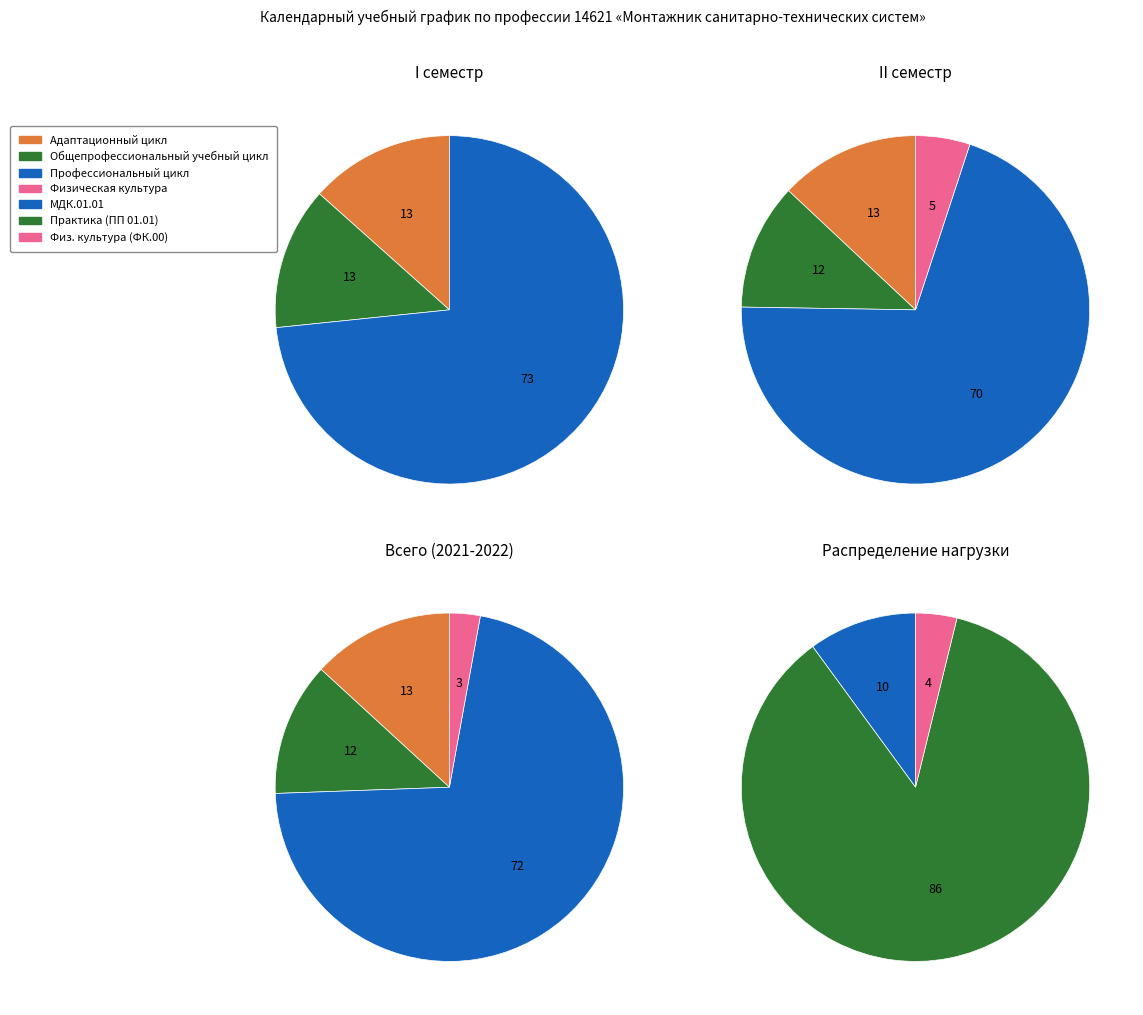

How many segments does this pie chart have?

4